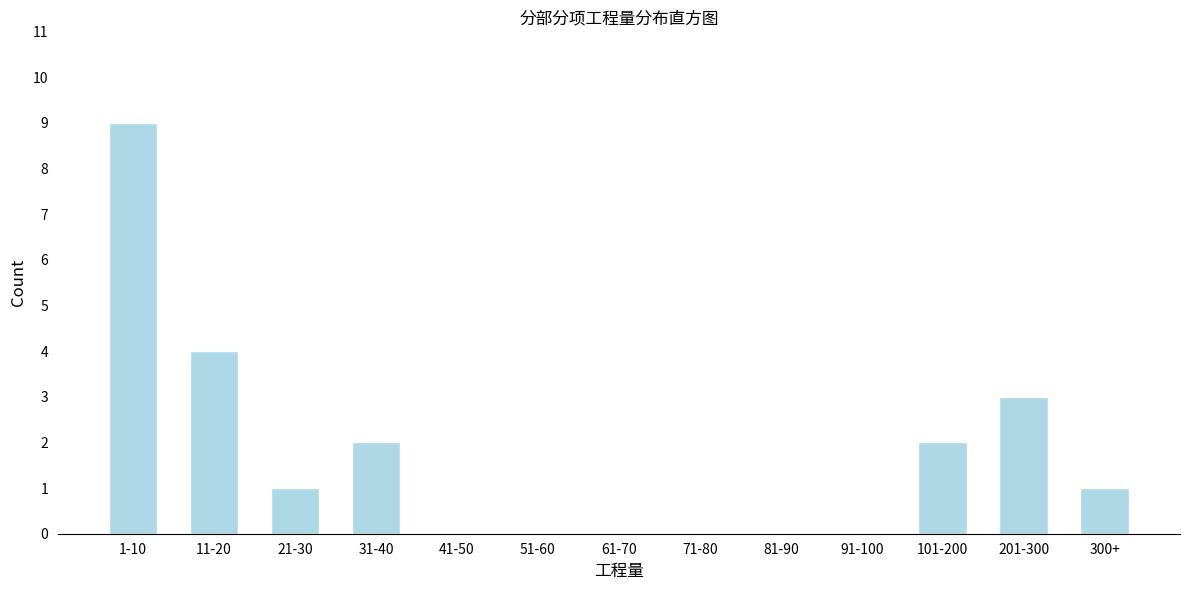

Reading left to right, transcribe all the data shown in this chart.

1-10=9	11-20=4	21-30=1	31-40=2	41-50=0	51-60=0	61-70=0	71-80=0	81-90=0	91-100=0	101-200=2	201-300=3	300+=1